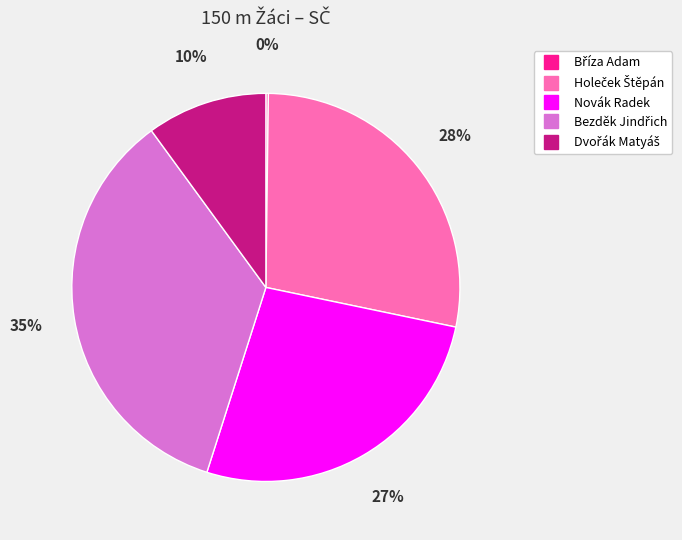

To the nearest percent, what percentage of the pie is Novák Radek?

27%